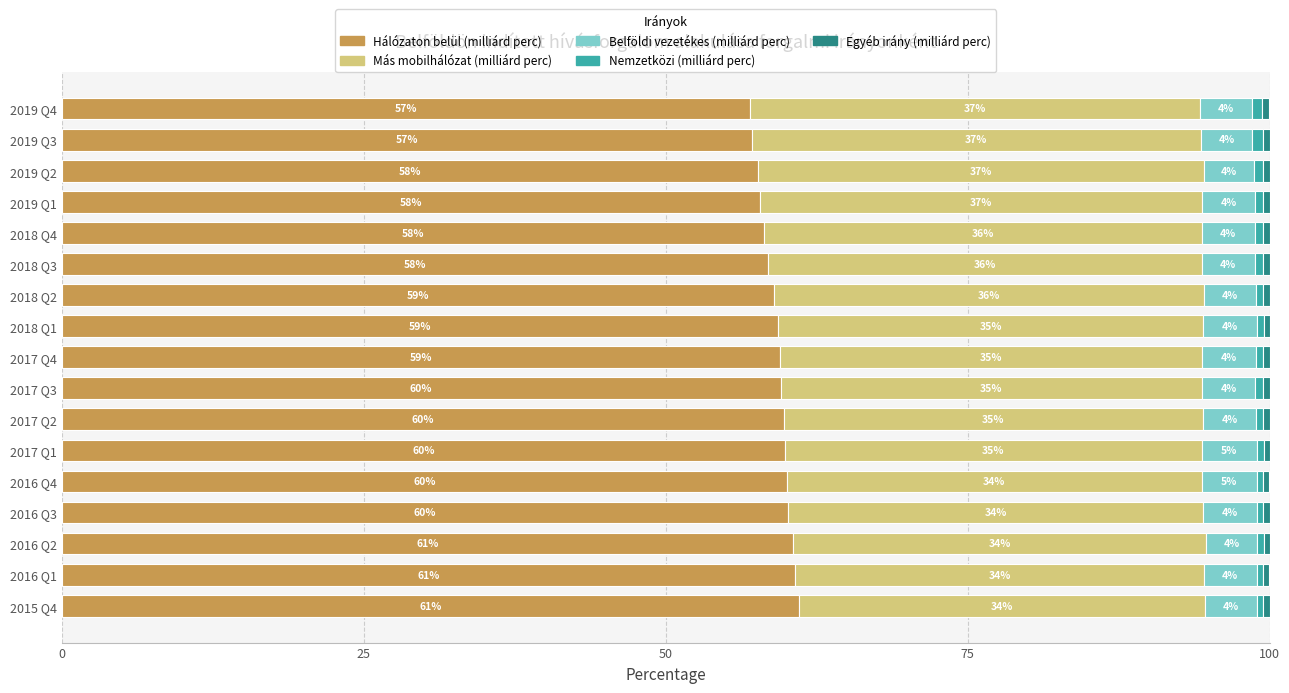

The value of Hálózaton belül (milliárd perc) at 2019 Q2 is 57.6. True or false?

True